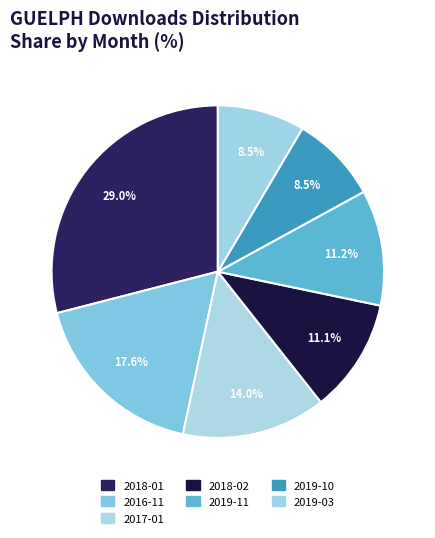

True or false: 2019-03 accounts for 1% of the total.

False